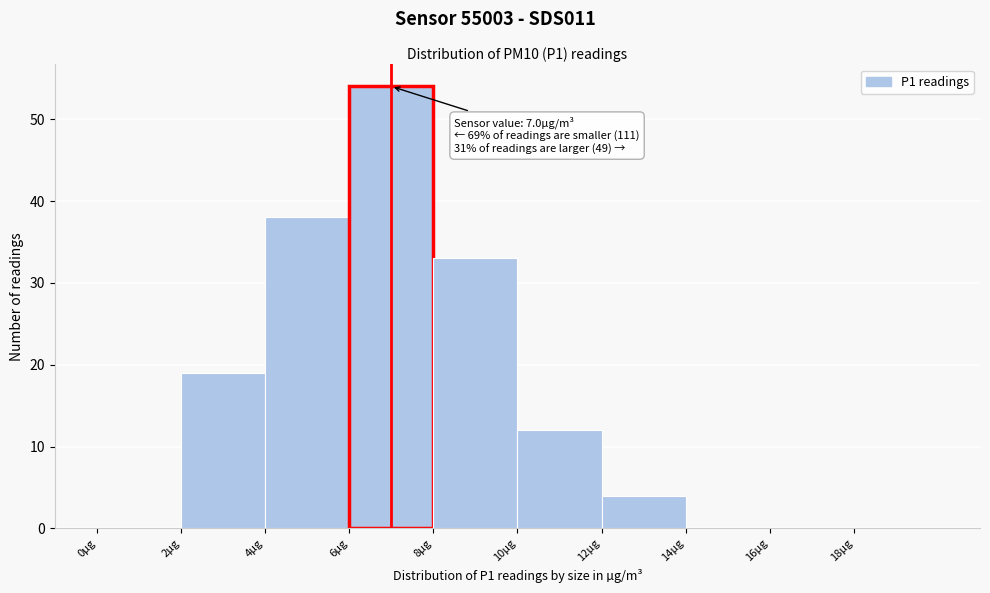

Over which range of the x-axis is the bar tallest?

6 to 8